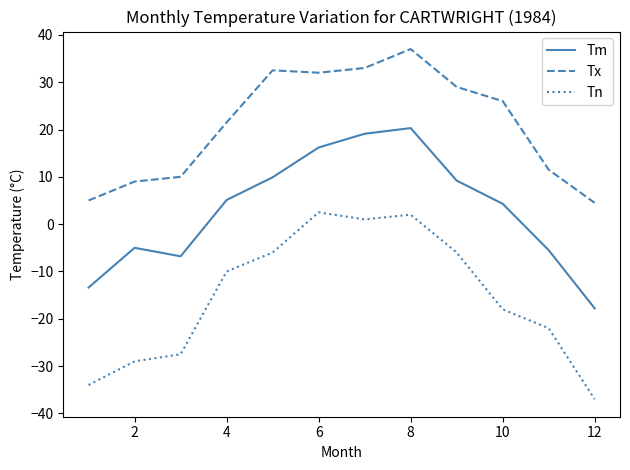

True or false: Tx and Tn intersect in this chart.

False